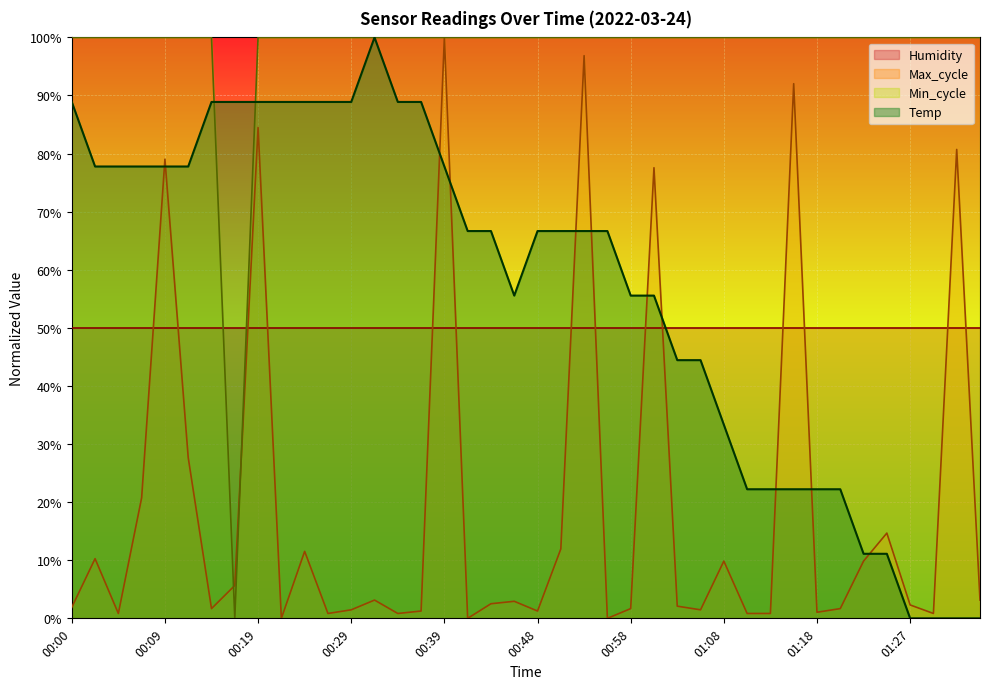

The Min_cycle series shows 100.0 at 00:58. True or false?

True